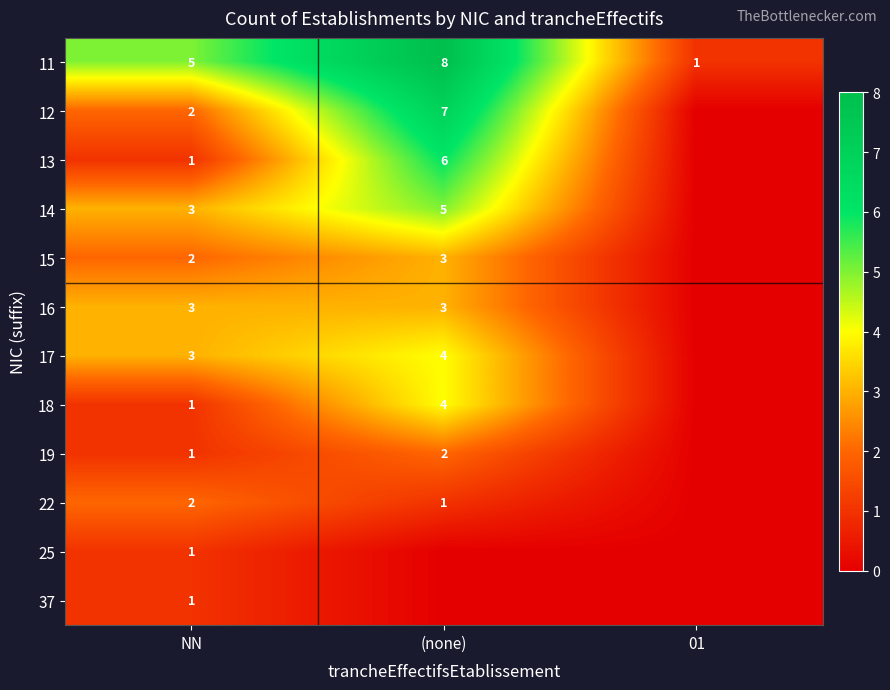

What is the total value across all series at (none)?

43